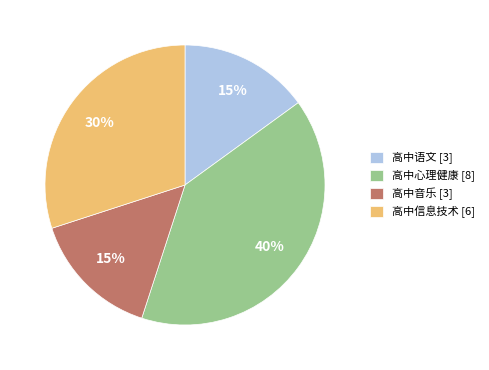

Which has a higher value, 高中语文 [3] or 高中心理健康 [8]?

高中心理健康 [8]